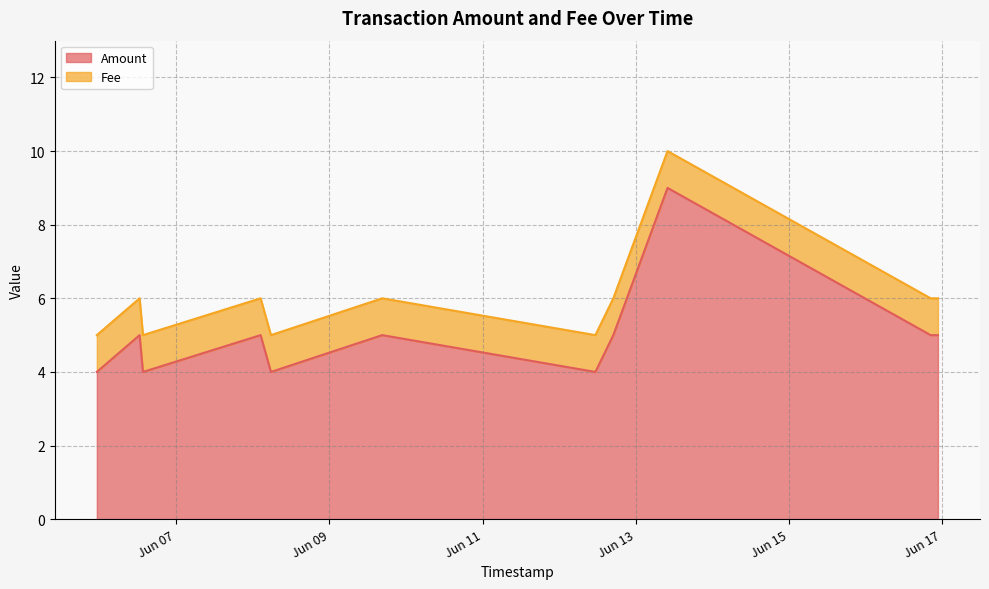

What is the difference between the second highest and minimum values?

1